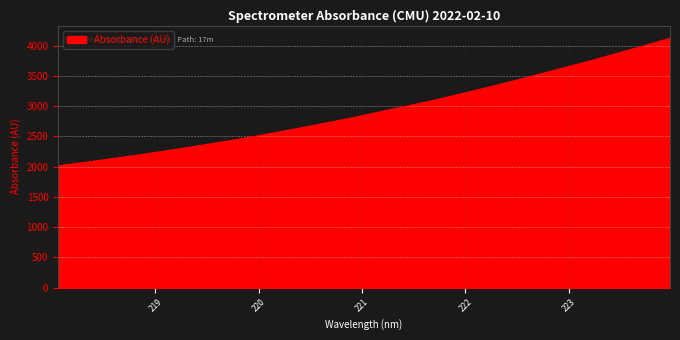

What is the maximum value shown in the chart?

4126.1